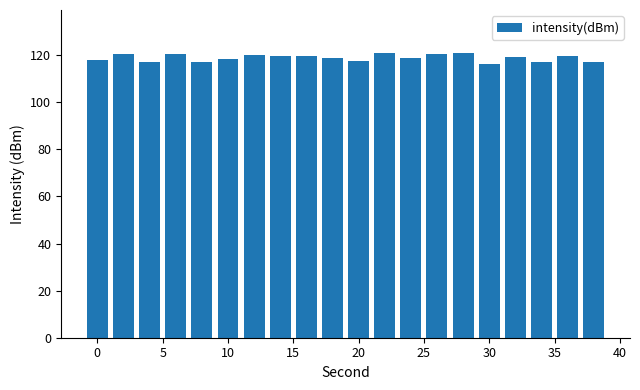

Are the bars grouped side by side (vs. stacked)?

No